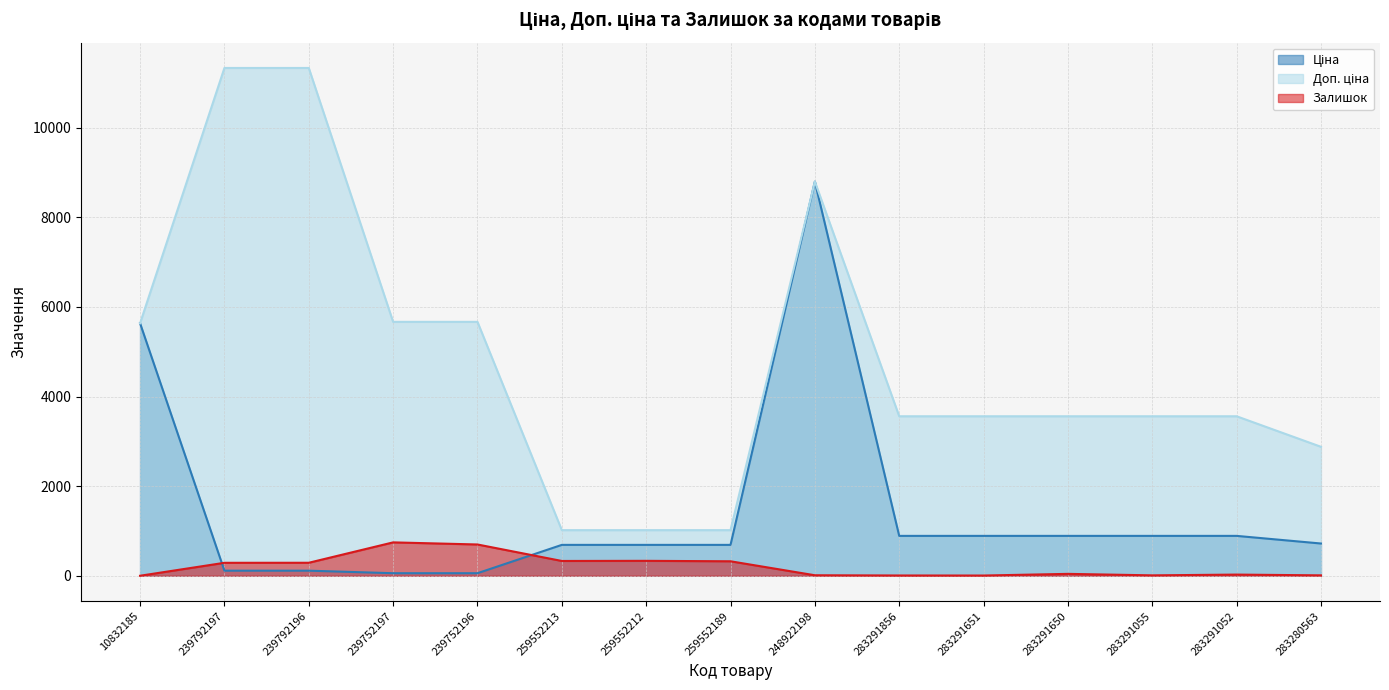

What are all the series names shown in the legend?

Ціна, Доп. ціна, Залишок